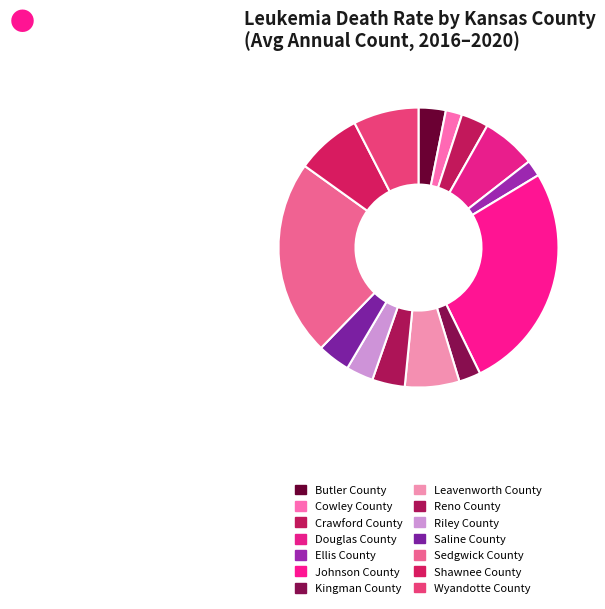

Which category has the smallest portion of the pie?

Cowley County